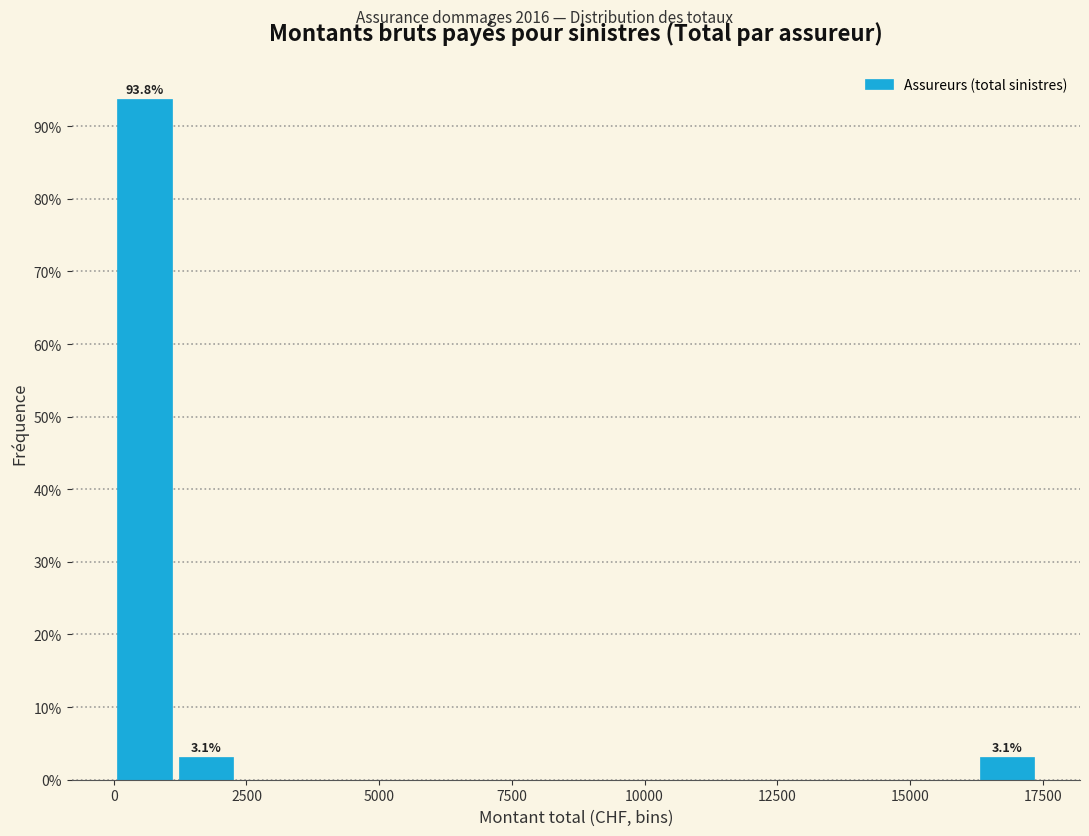

Around what value on the x-axis is the tallest bar? Give the approximate position of its centre, as read against the axis.

500